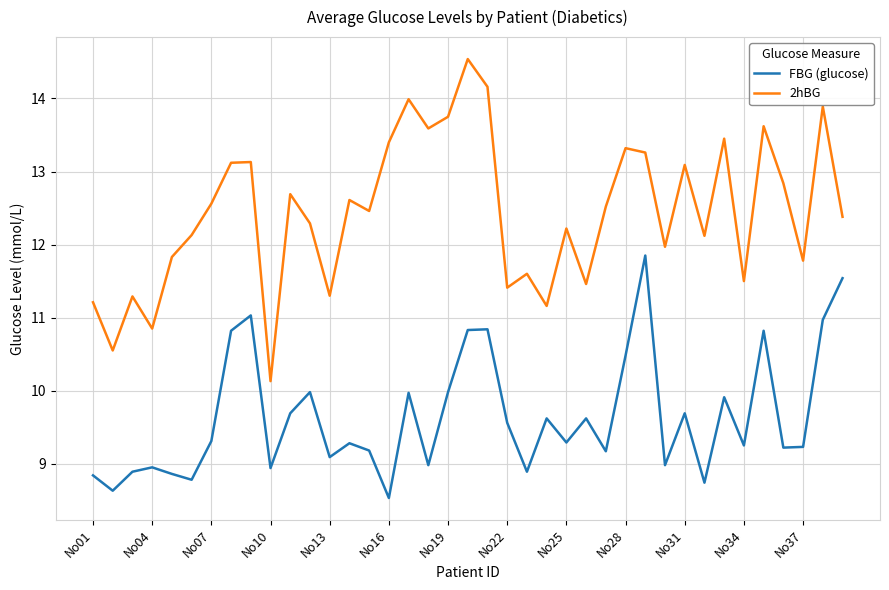

Which series has the widest spread of values?

2hBG